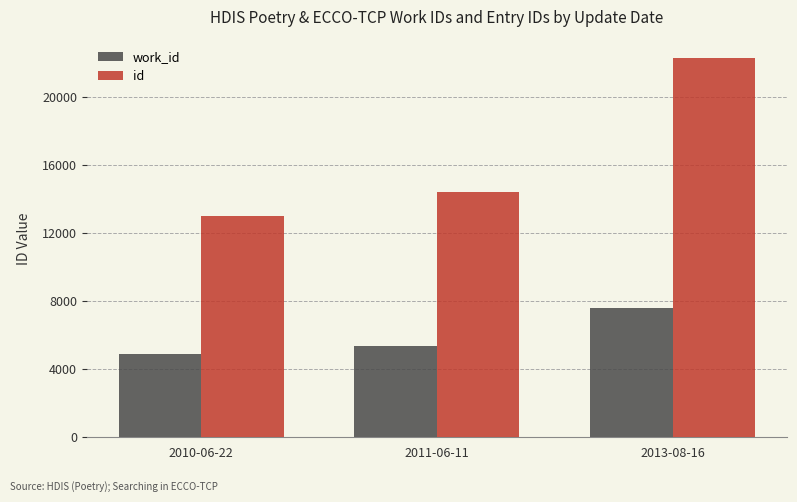

What is the greatest value displayed?

22233